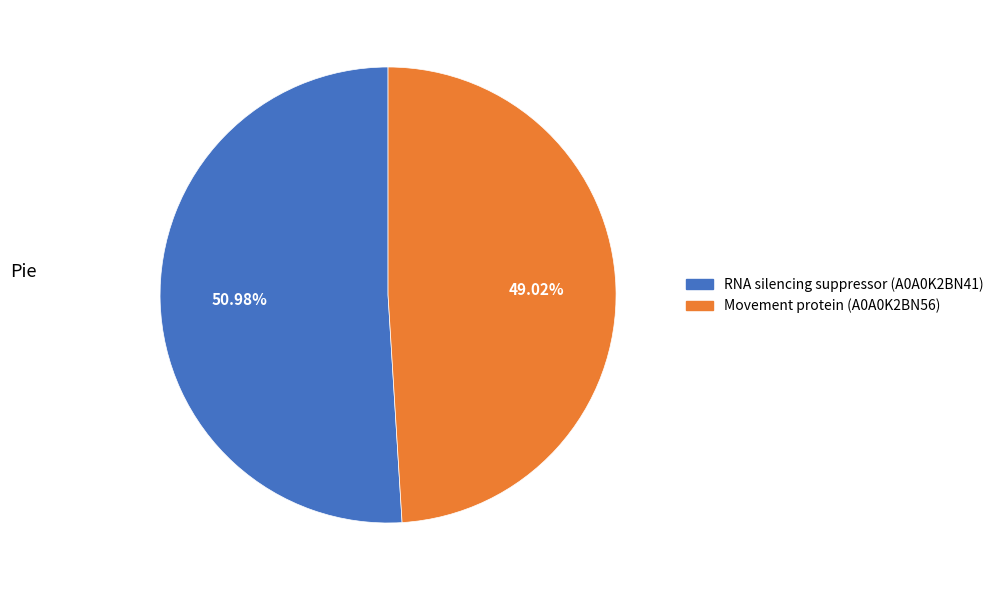

True or false: Movement protein (A0A0K2BN56) accounts for 59% of the total.

False